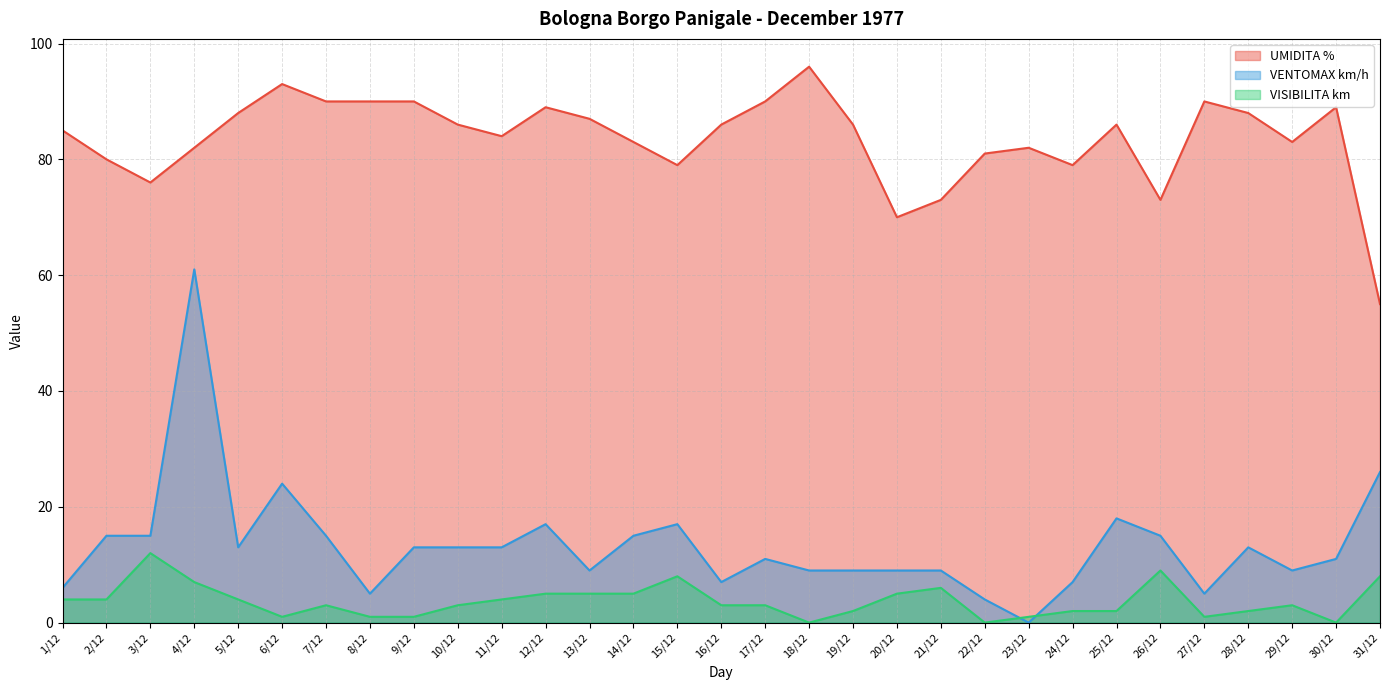

True or false: UMIDITA % has a value of 86 at 25/12.

True